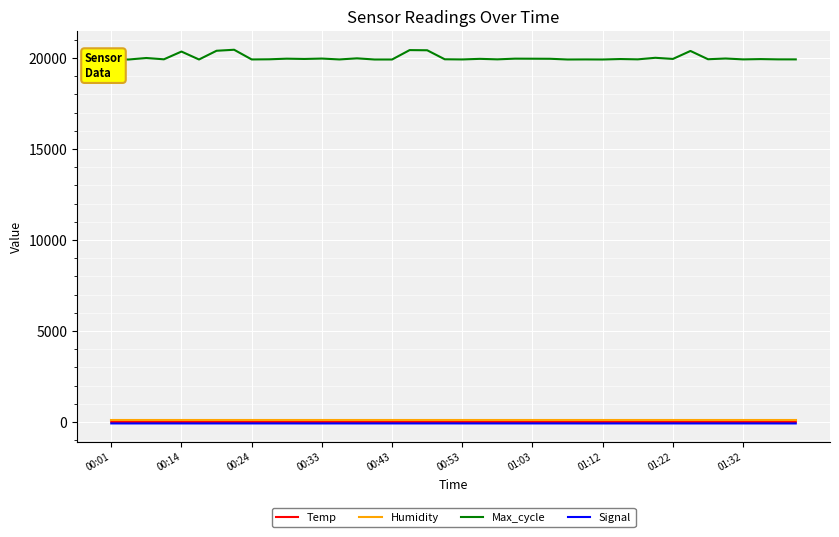

What are all the series names shown in the legend?

Temp, Humidity, Max_cycle, Signal